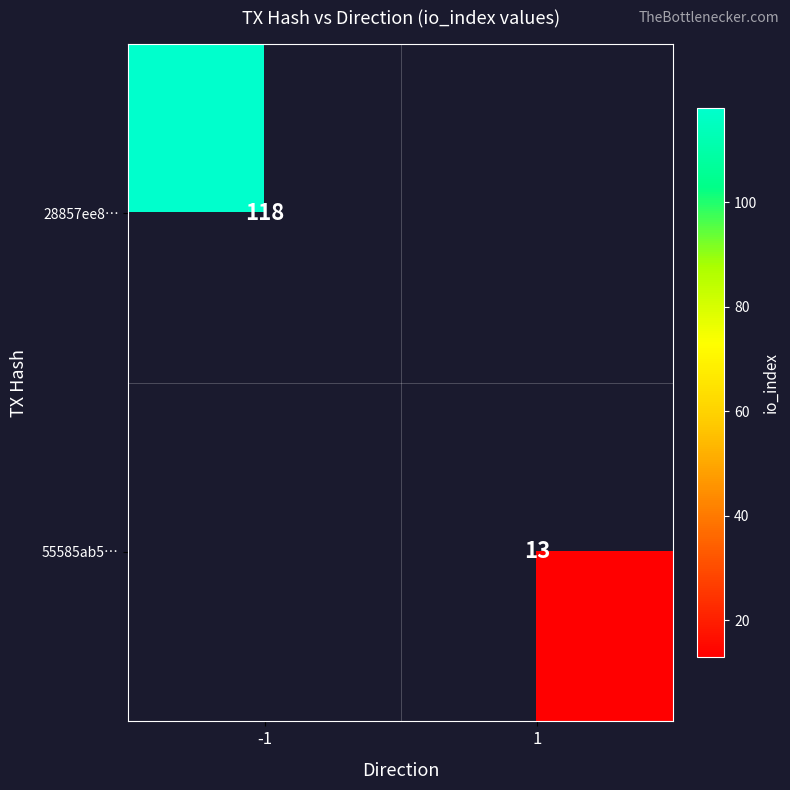

What is the minimum value shown in the chart?

13.0